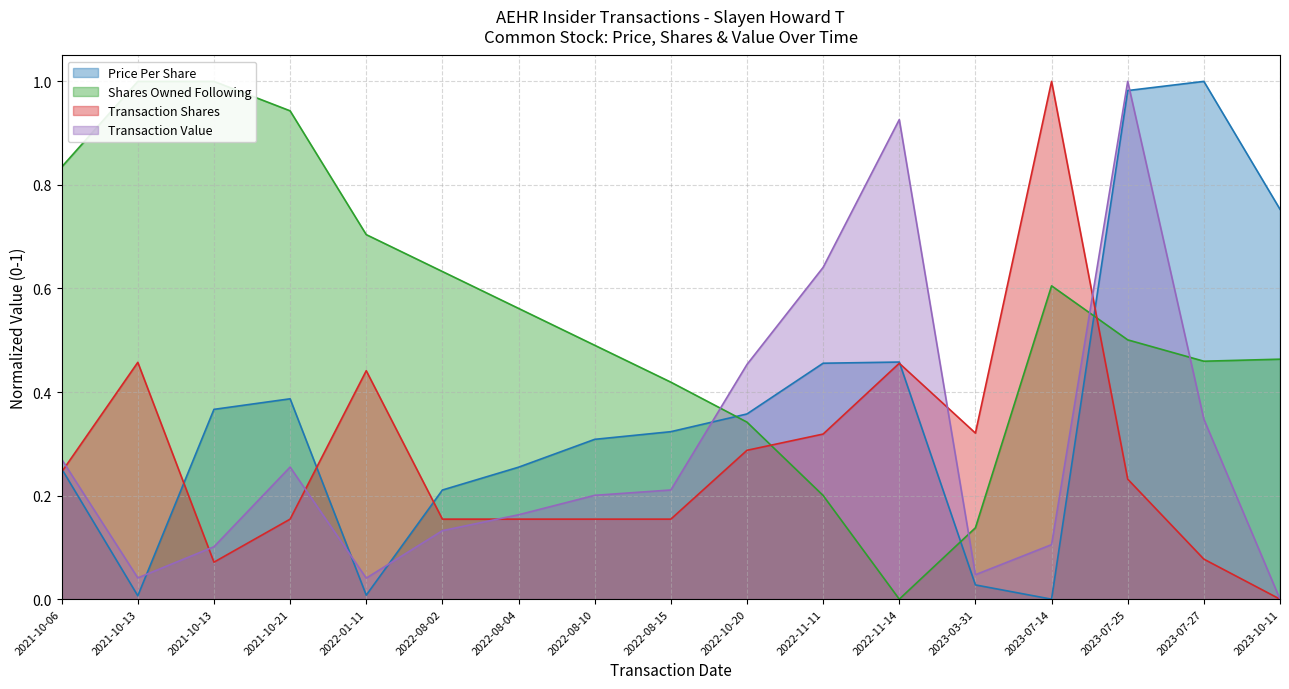

What is the difference between the highest and lowest values at 2022-11-14?

0.9